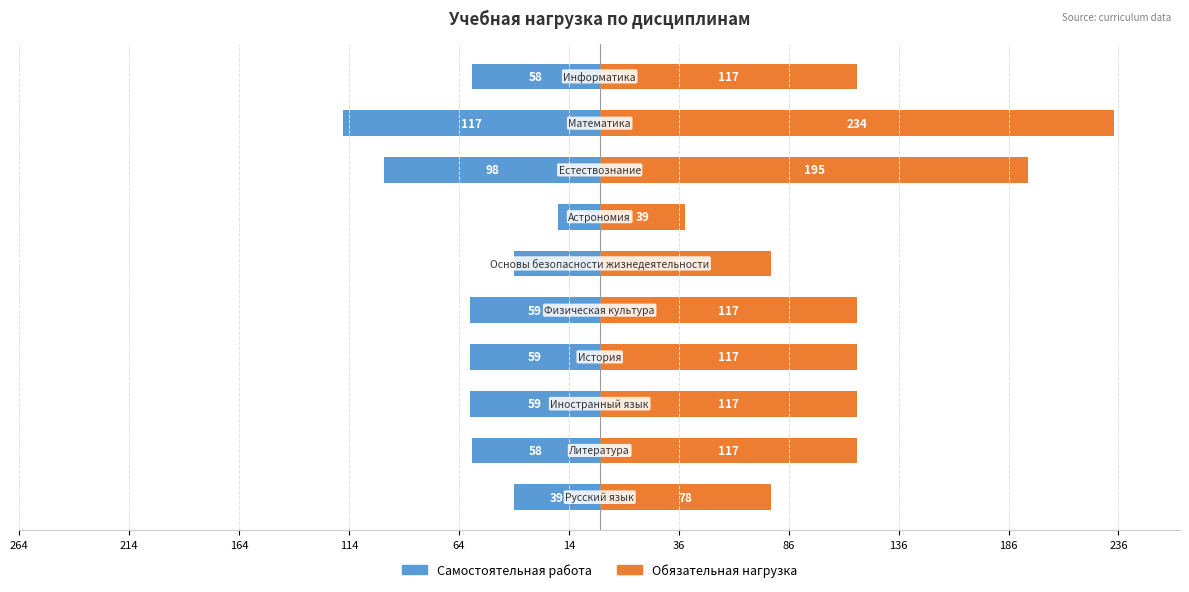

Reading left to right, what are all the values shown in this chart?

Самостоятельная работа: 264=-39	214=-58	164=-59	114=-59	64=-59	14=-39	36=-19	86=-98	136=-117	186=-58
Обязательная нагрузка: 264=78	214=117	164=117	114=117	64=117	14=78	36=39	86=195	136=234	186=117